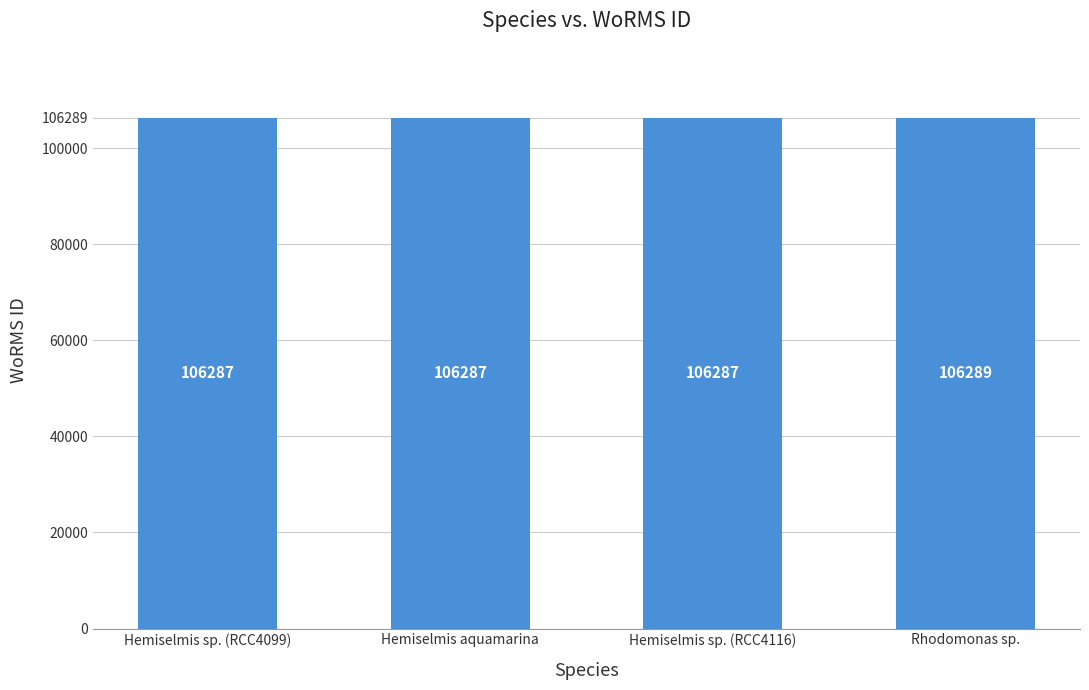

What is the label of the 2nd bar from the right?

Hemiselmis sp. (RCC4116)